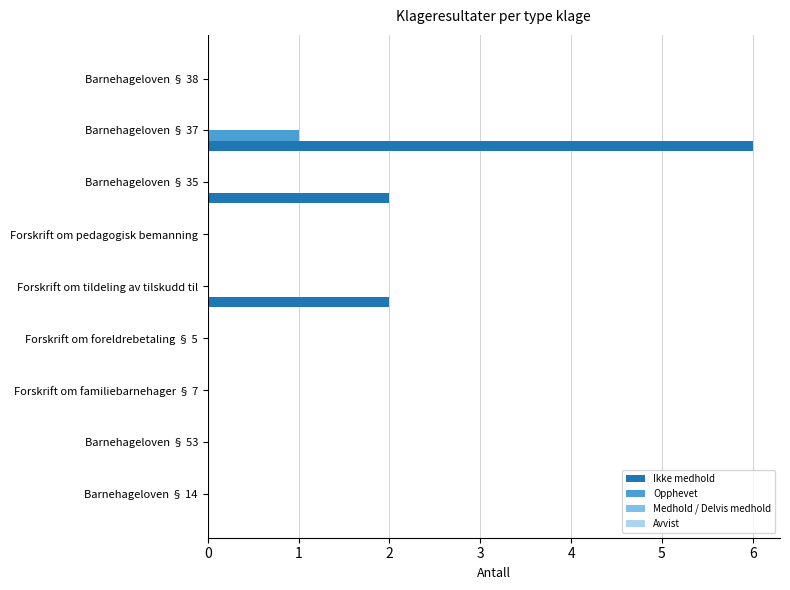

True or false: Opphevet has a value of 1 at Forskrift om tildeling av tilskudd til.

False